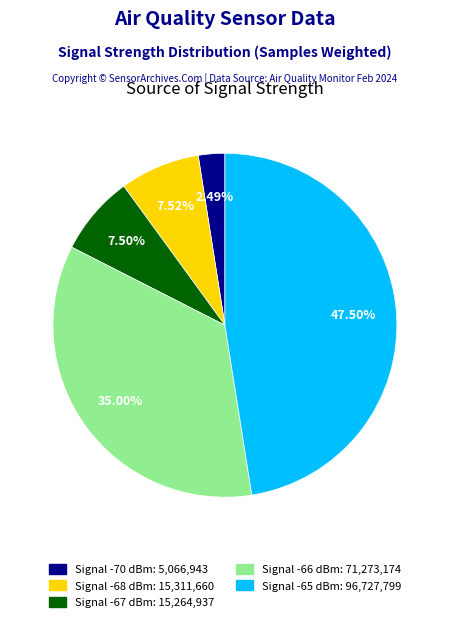

Do Signal -70 dBm: 5,066,943 and Signal -66 dBm: 71,273,174 together represent more than half of the pie?

No